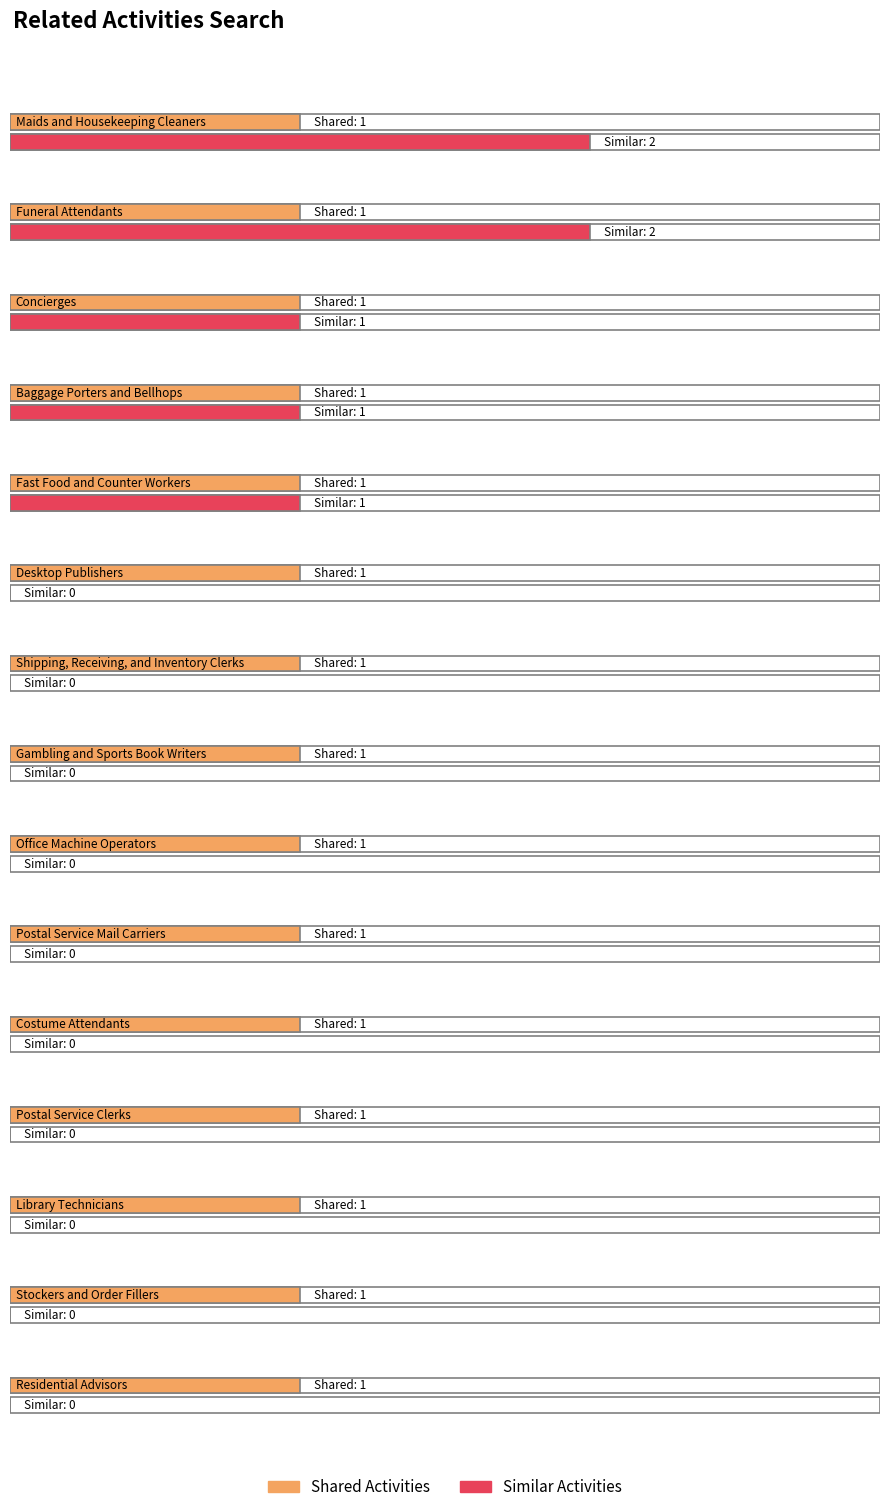

Rank the series at Maids and Housekeeping Cleaners from lowest to highest value.

Shared Activities, Similar Activities